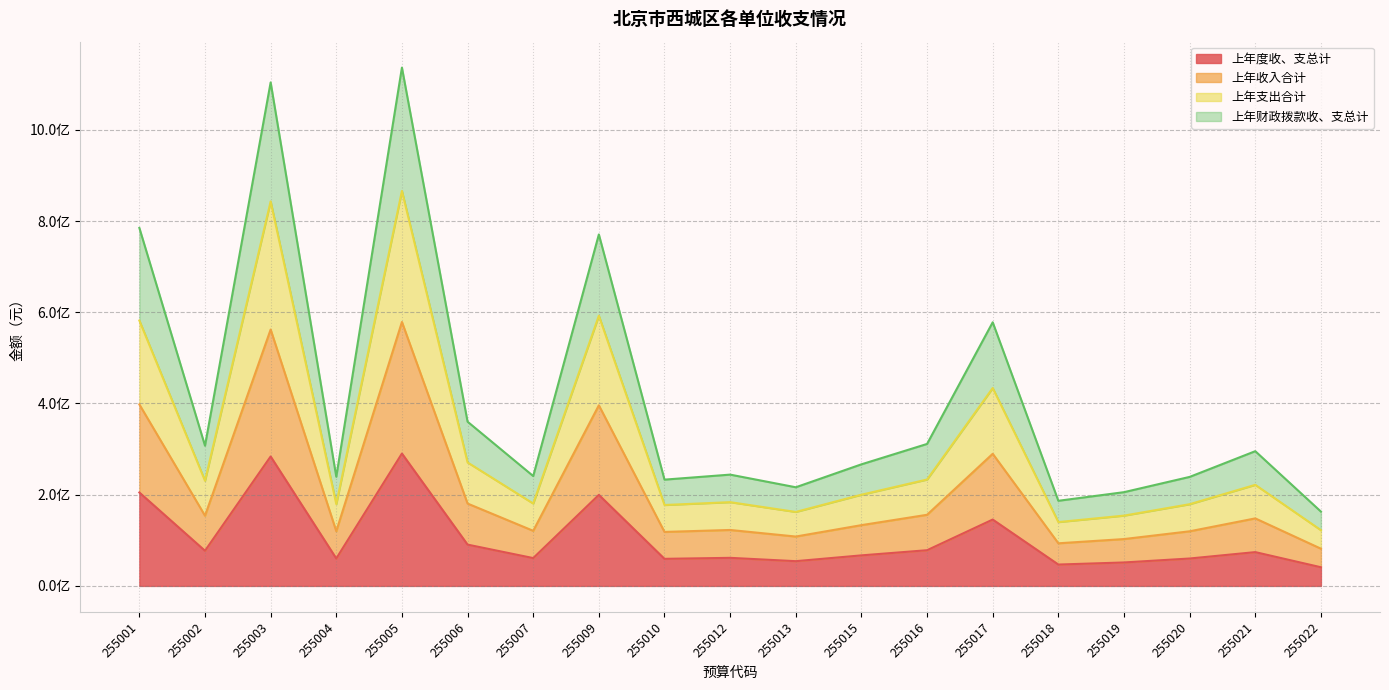

Where is the first local minimum for 上年收入合计?

255002